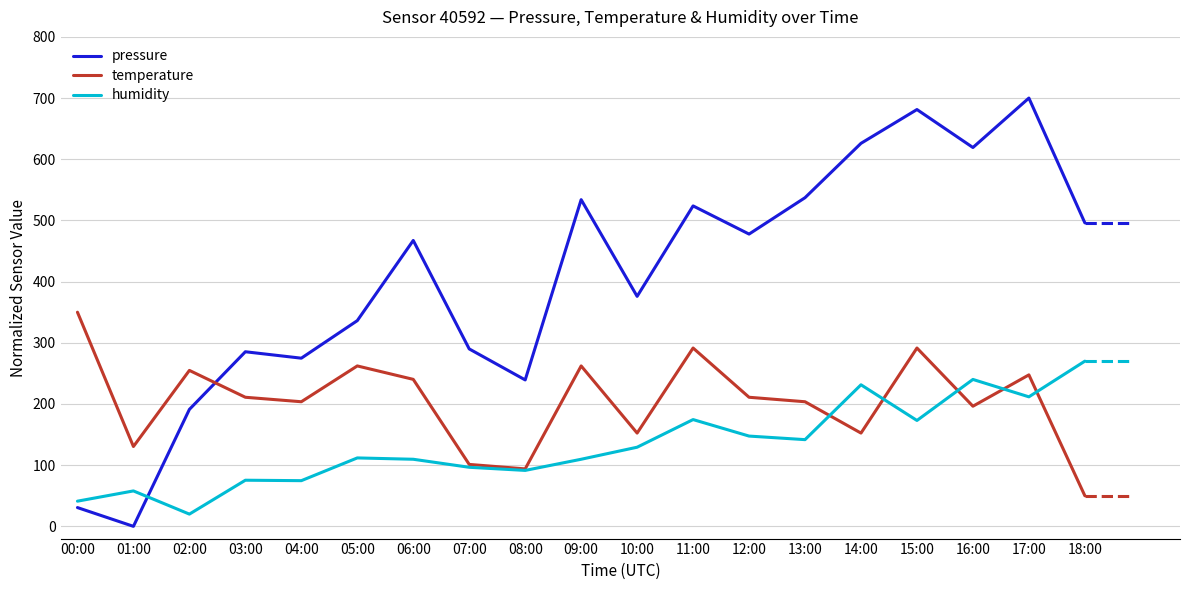

Rank the series at 12:00 from lowest to highest value.

humidity, temperature, pressure